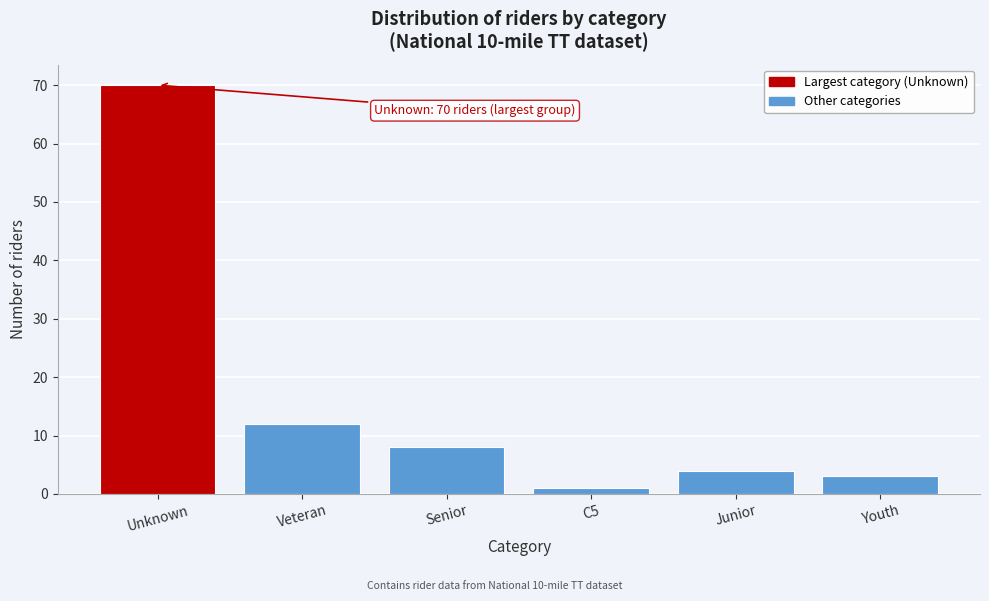

Reading left to right, transcribe all the data shown in this chart.

Unknown=70	Veteran=12	Senior=8	C5=1	Junior=4	Youth=3